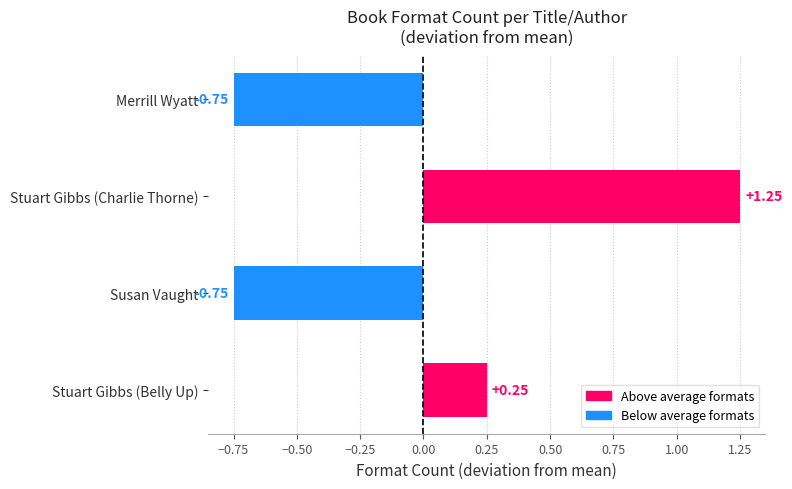

What is the difference between the values at Merrill Wyatt and Stuart Gibbs (Belly Up)?

1.0